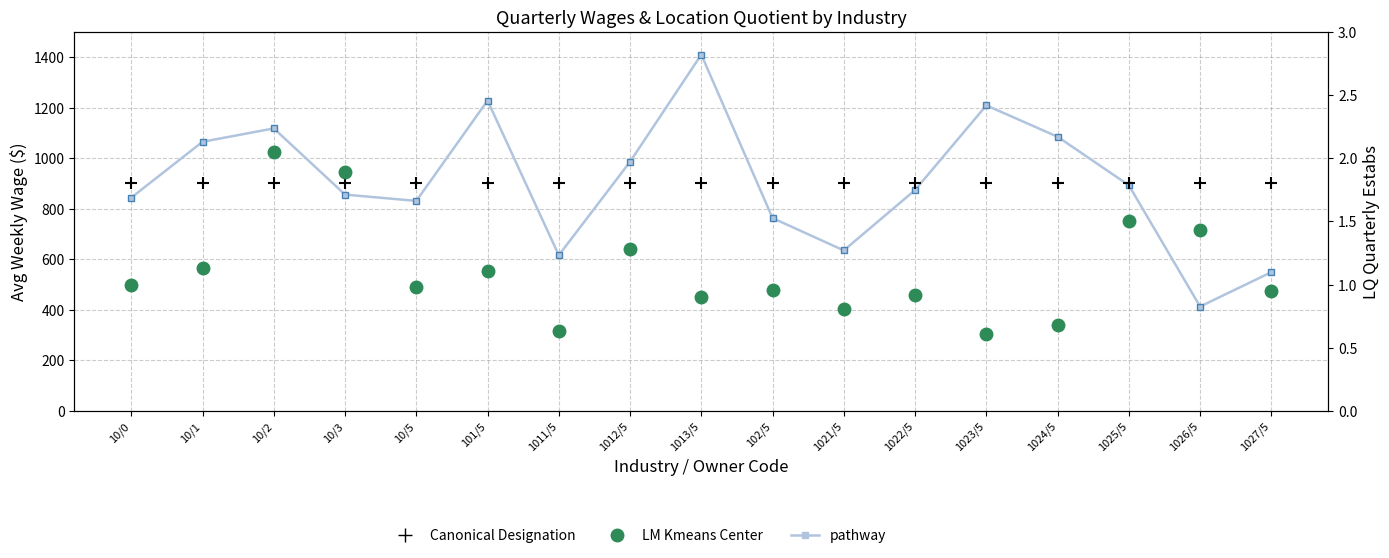

Which series reaches the maximum Y coordinate?

avg_wkly_wage